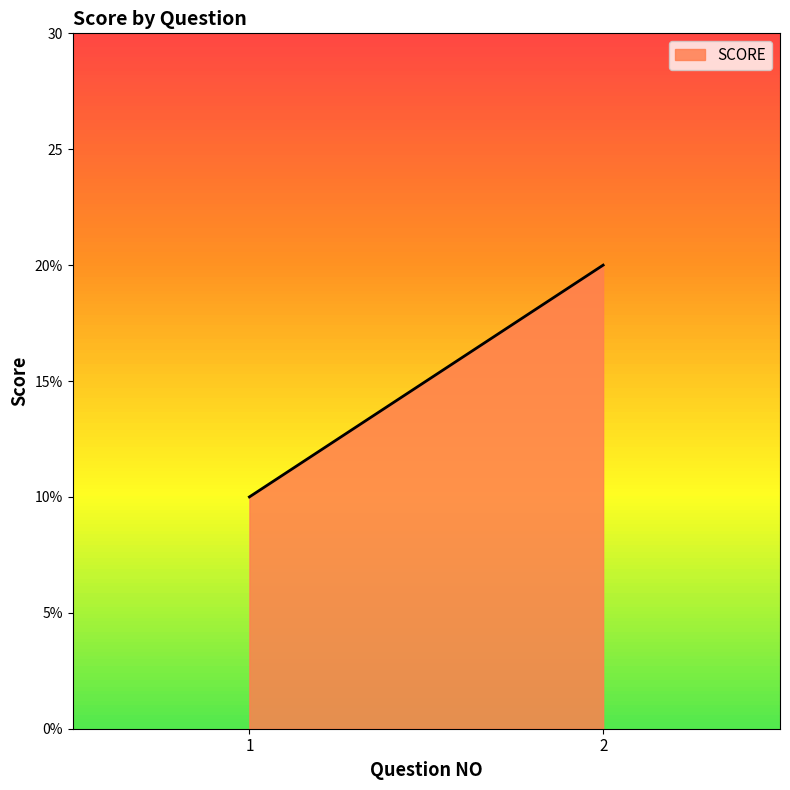

List the labels in order of value, largest first.

2, 1